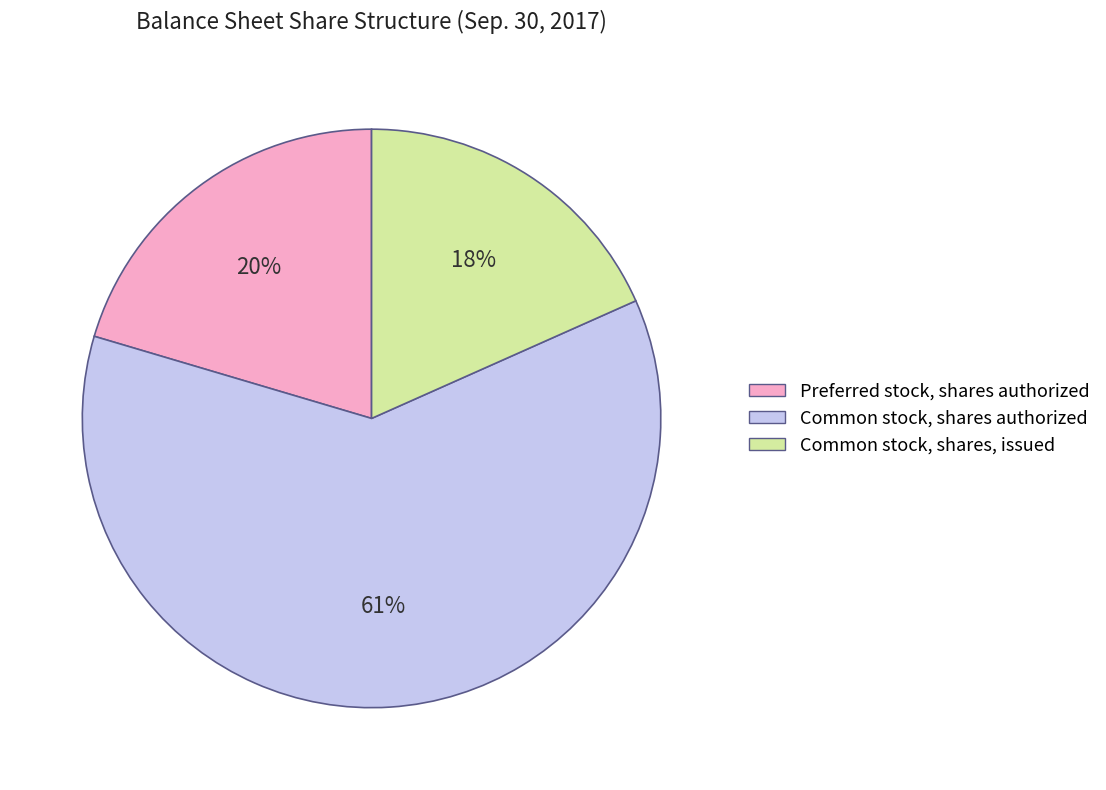

Does any single category account for the majority?

Yes